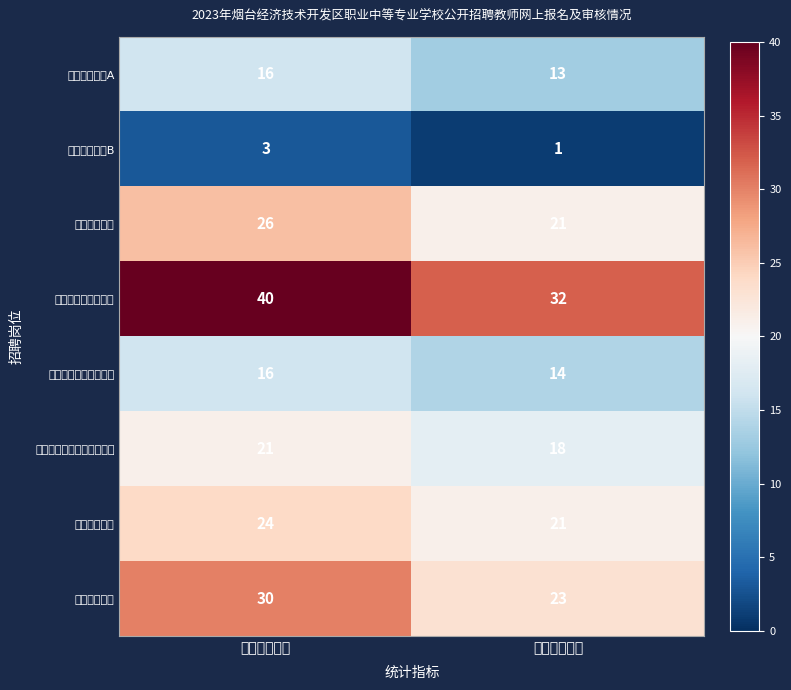

Reading left to right, extract all data points from this chart.

中职语文教师A: 网上报名人数=16	初审通过人数=13
中职语文教师B: 网上报名人数=3	初审通过人数=1
中职英语教师: 网上报名人数=26	初审通过人数=21
中职计算机专业教师: 网上报名人数=40	初审通过人数=32
中职工业机电专业教师: 网上报名人数=16	初审通过人数=14
中职数控技术应用专业教师: 网上报名人数=21	初审通过人数=18
中职音乐教师: 网上报名人数=24	初审通过人数=21
中职美术教师: 网上报名人数=30	初审通过人数=23